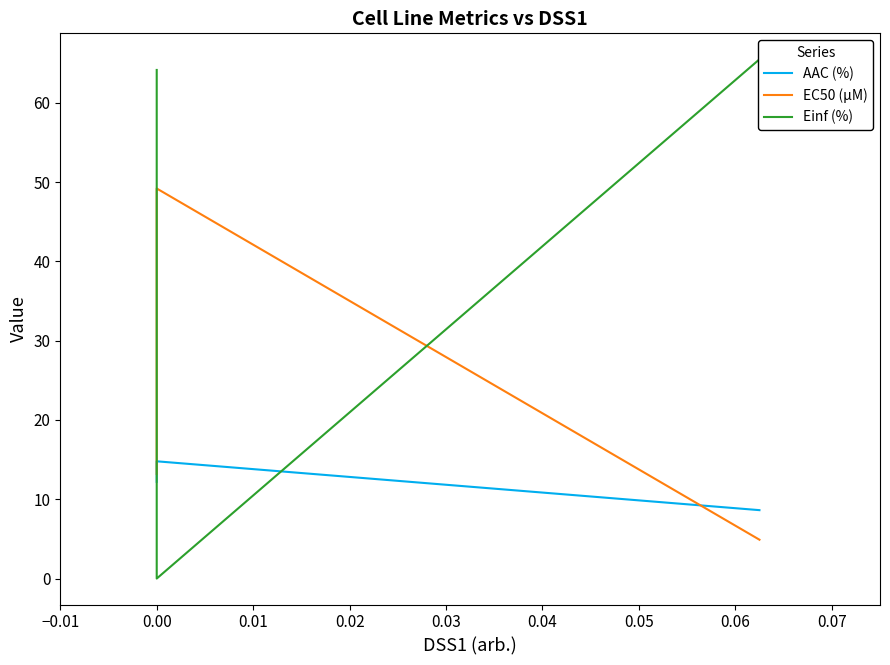

Which series changed the most between −0.01 and 0.01?

EC50 (µM)